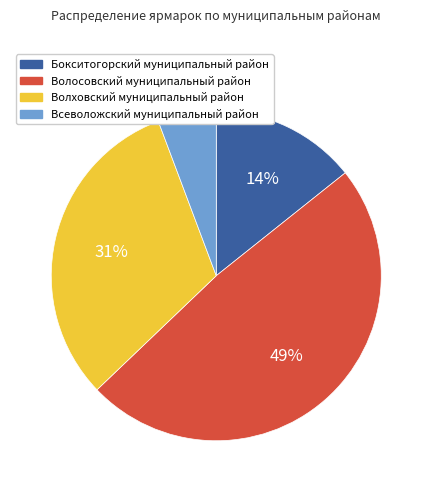

To the nearest percent, what is the average slice percentage?

25%